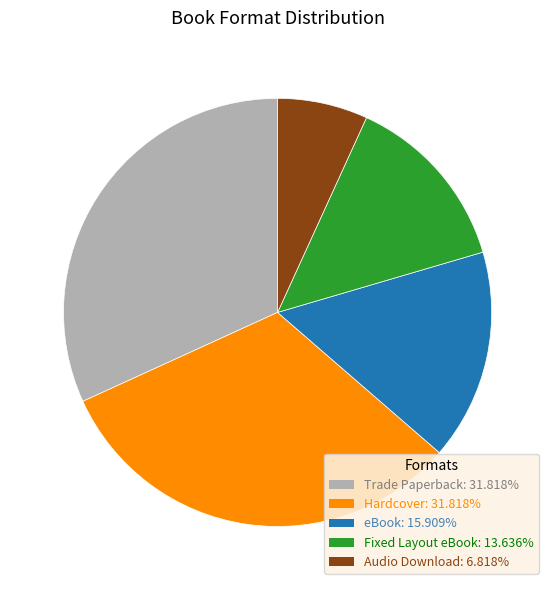

How many slices are in this pie chart?

5